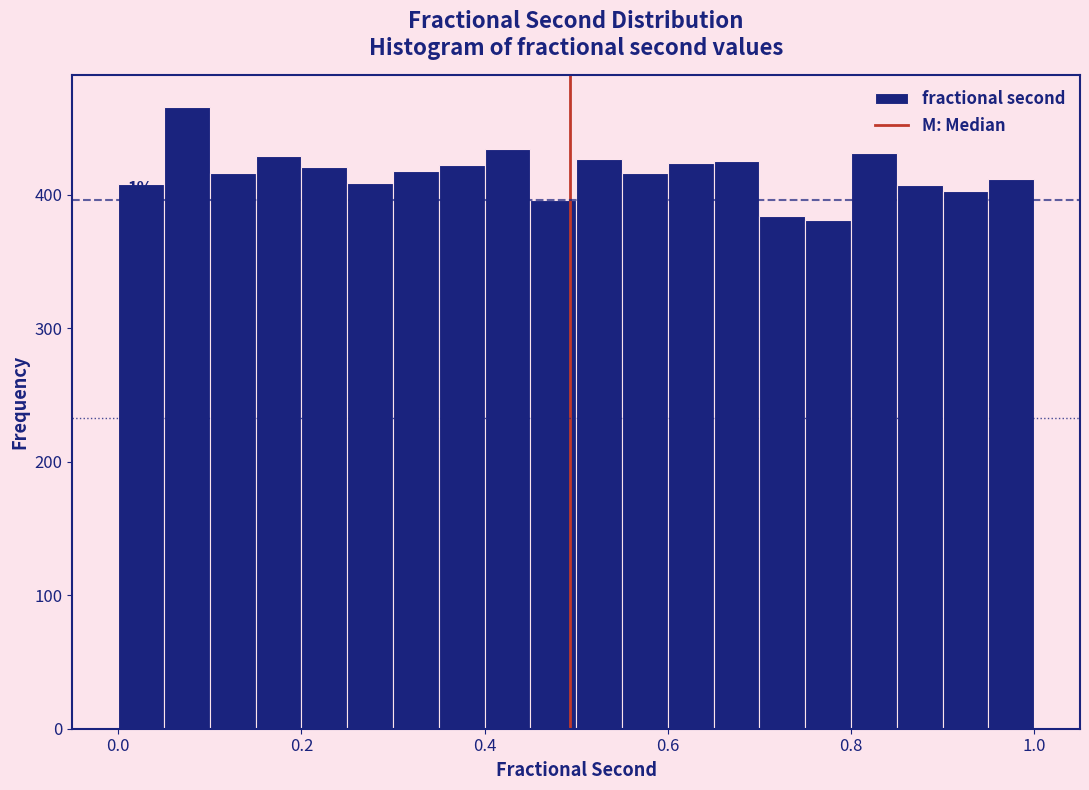

Around what value on the x-axis is the tallest bar? Give the approximate position of its centre, as read against the axis.

0.08